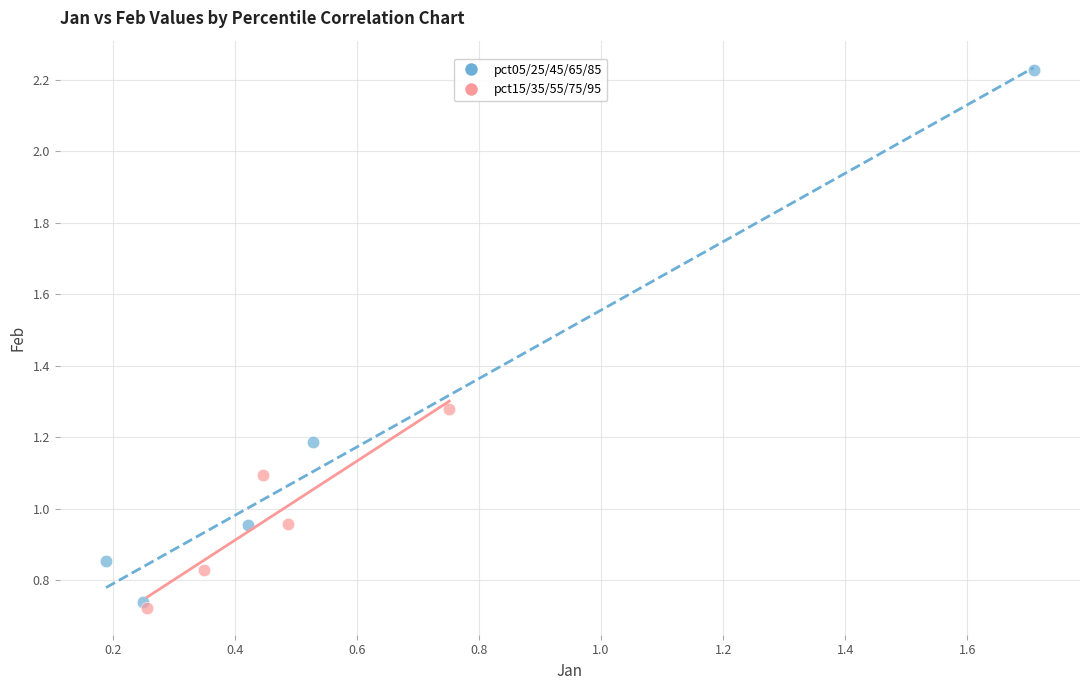

Which series reaches the maximum Y coordinate?

pct05/25/45/65/85